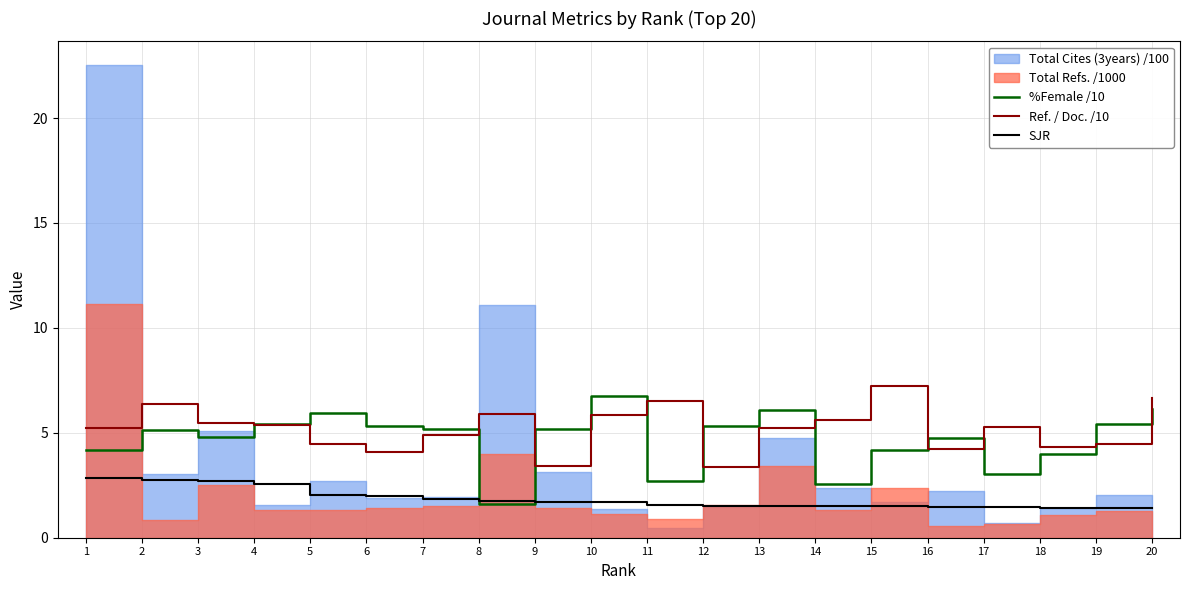

How many data points in %Female /10 are above 5?

11